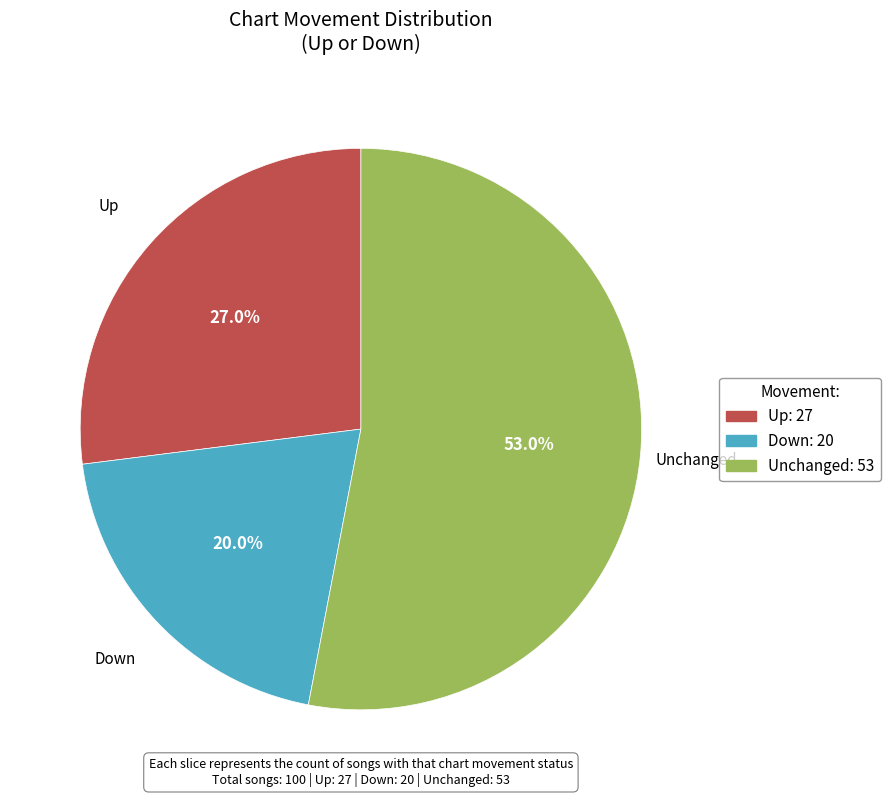

Rank the categories by value from highest to lowest.

Unchanged, Up, Down